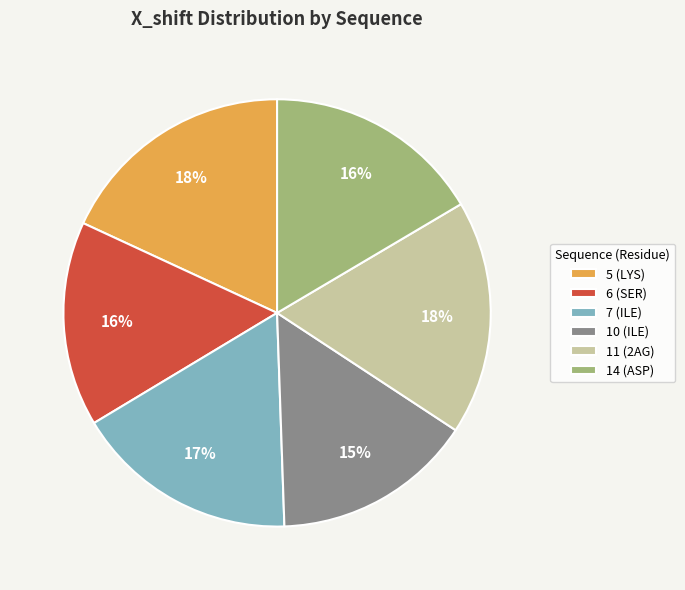

To the nearest percent, what is the difference between the 5 (LYS) and 14 (ASP) slice percentages?

2%